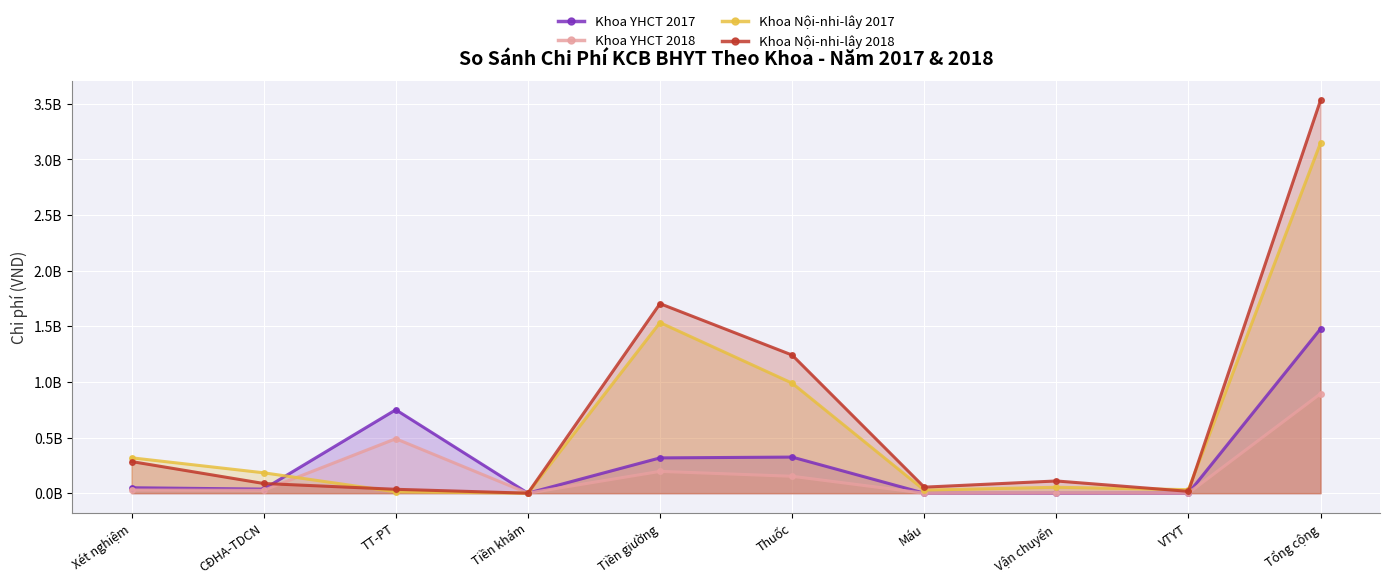

What position from the right is Tiền giường?

6